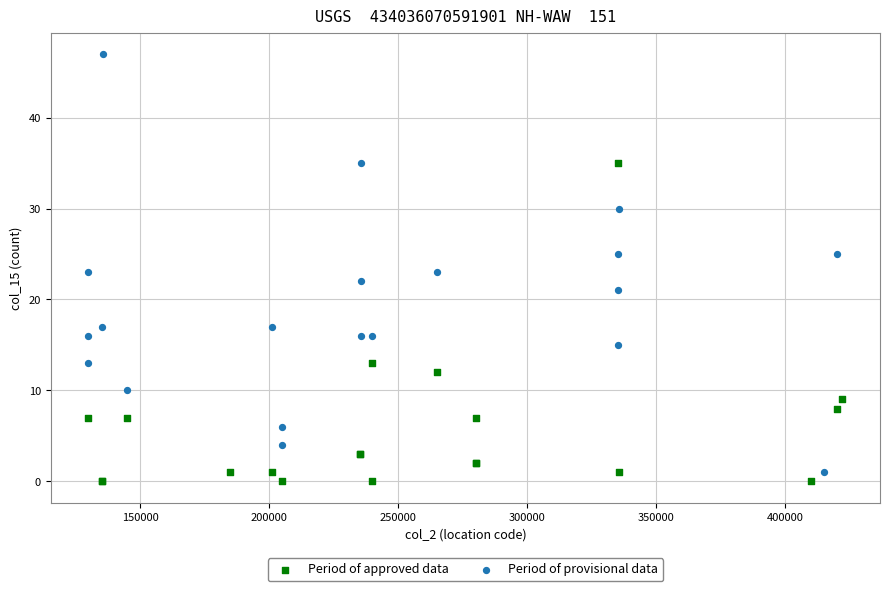

Which series contains the highest Y value?

Period of provisional data